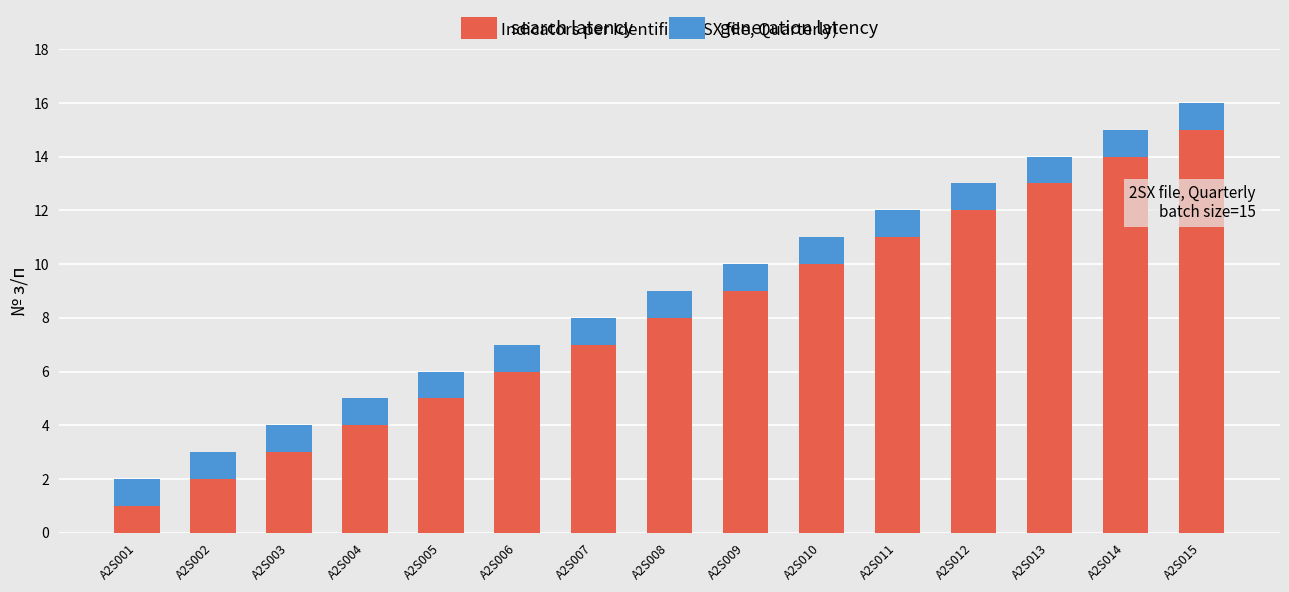

At which label does search latency reach its minimum?

A2S001